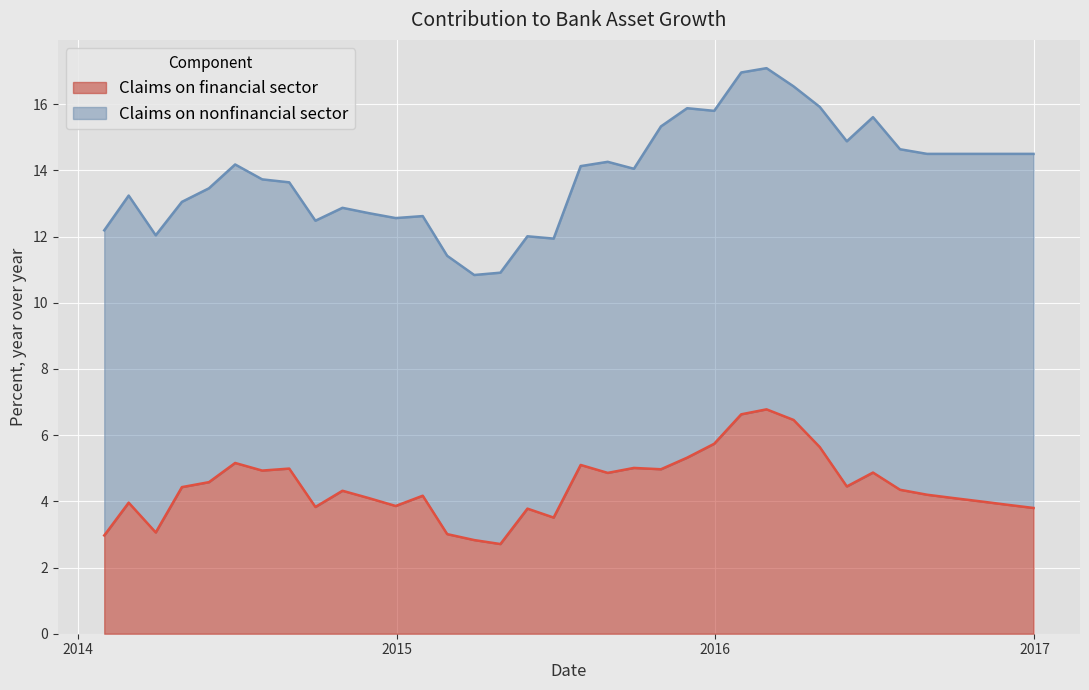

List the labels in order of value, smallest first.

4/30/2015, 3/31/2015, 1/31/2014, 2/28/2015, 3/31/2014, 6/30/2015, 5/31/2015, 12/31/2016, 9/30/2014, 12/31/2014, 11/30/2016, 2/28/2014, 10/31/2016, 11/30/2014, 9/30/2016, 1/31/2015, 8/31/2016, 10/31/2014, 7/31/2016, 4/30/2014, 5/31/2016, 5/31/2014, 8/31/2015, 6/30/2016, 7/31/2014, 10/31/2015, 8/31/2014, 9/30/2015, 7/31/2015, 6/30/2014, 11/30/2015, 4/30/2016, 12/31/2015, 3/31/2016, 1/31/2016, 2/29/2016